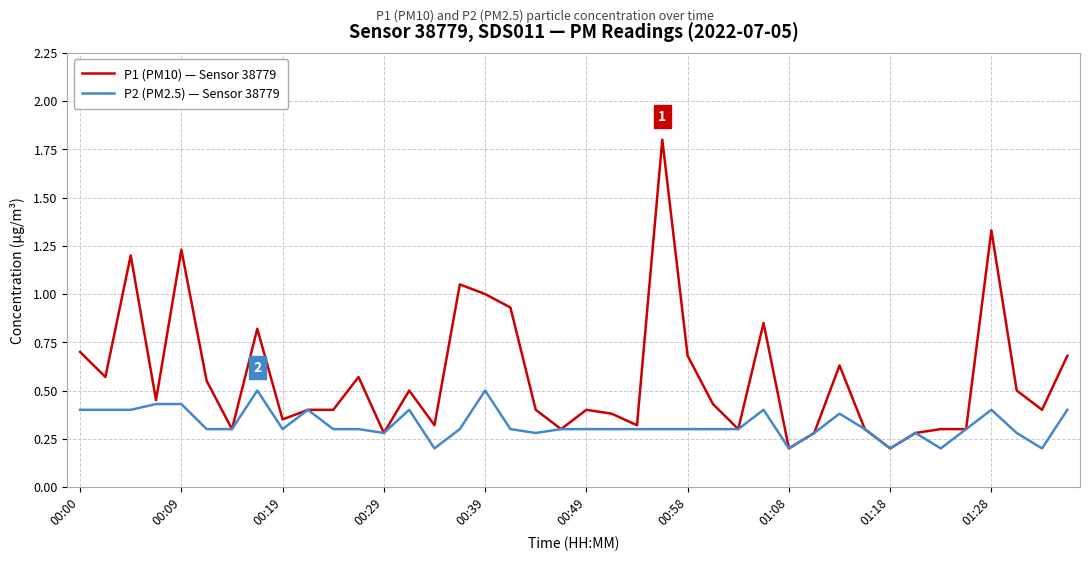

List the series in order of their peak value, lowest first.

P2 (PM2.5) — Sensor 38779, P1 (PM10) — Sensor 38779